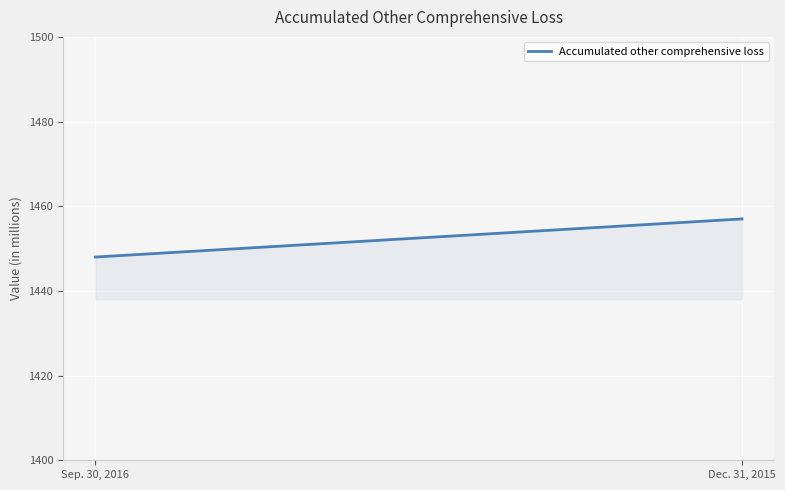

What is the difference between the maximum and minimum values?

9.0